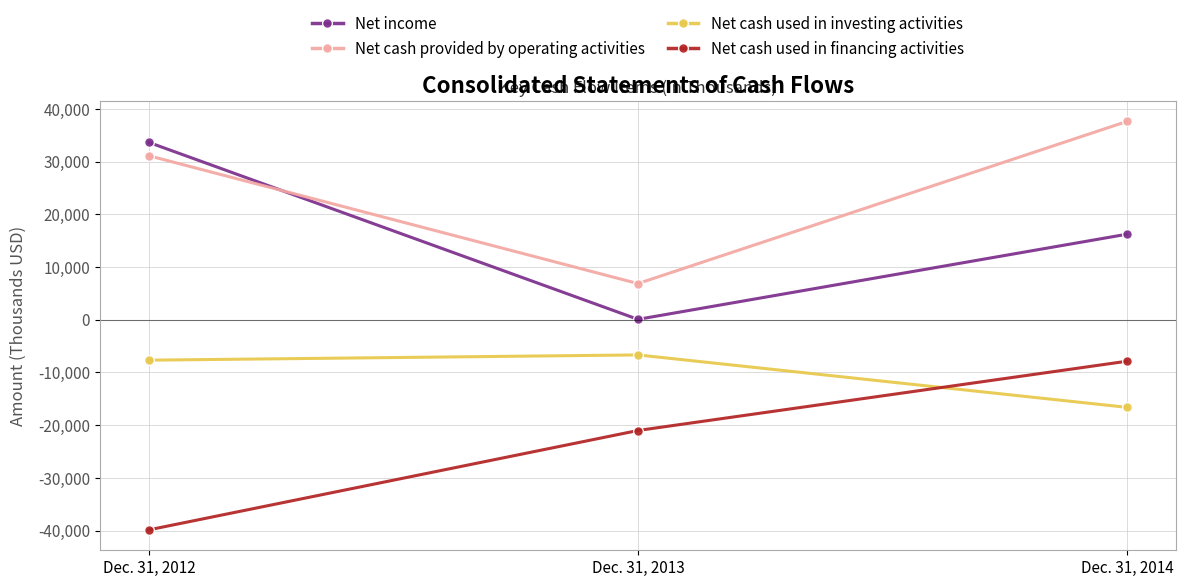

Reading left to right, what are all the values shown in this chart?

Net income: 33671	85	16245
Net cash provided by operating activities: 31140	6874	37653
Net cash used in investing activities: -7664	-6668	-16617
Net cash used in financing activities: -39871	-21013	-7863